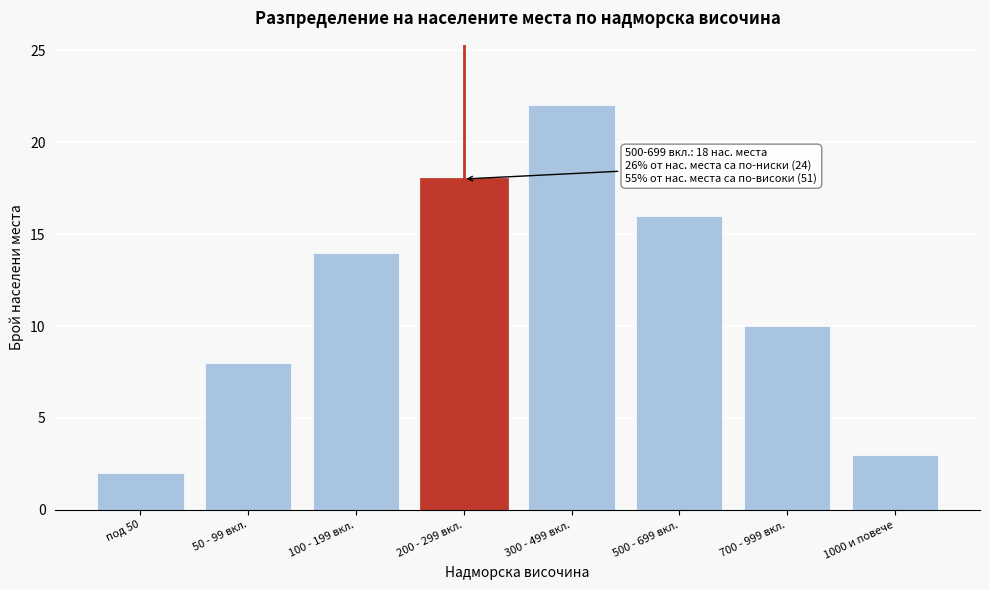

Reading left to right, list all the values displayed in this chart.

2	8	14	18	22	16	10	3